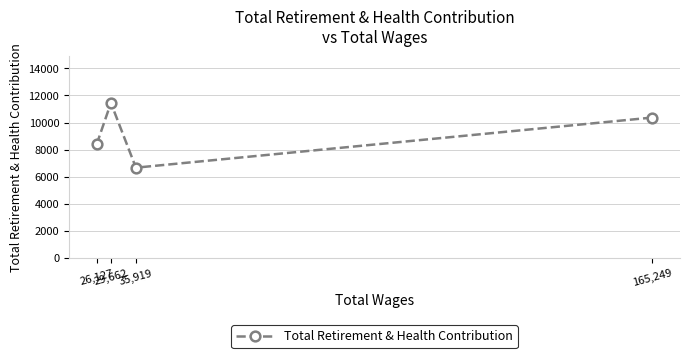

Is this an area chart (filled region under the line)?

No